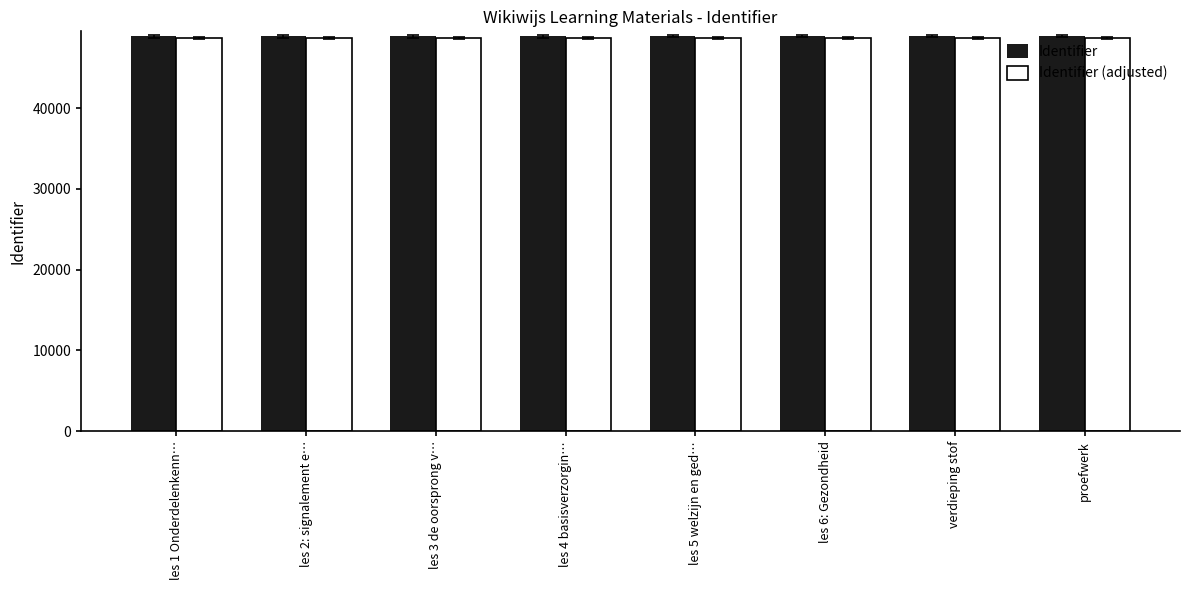

The value of Identifier at les 4 basisverzorgin… is 48879. True or false?

True